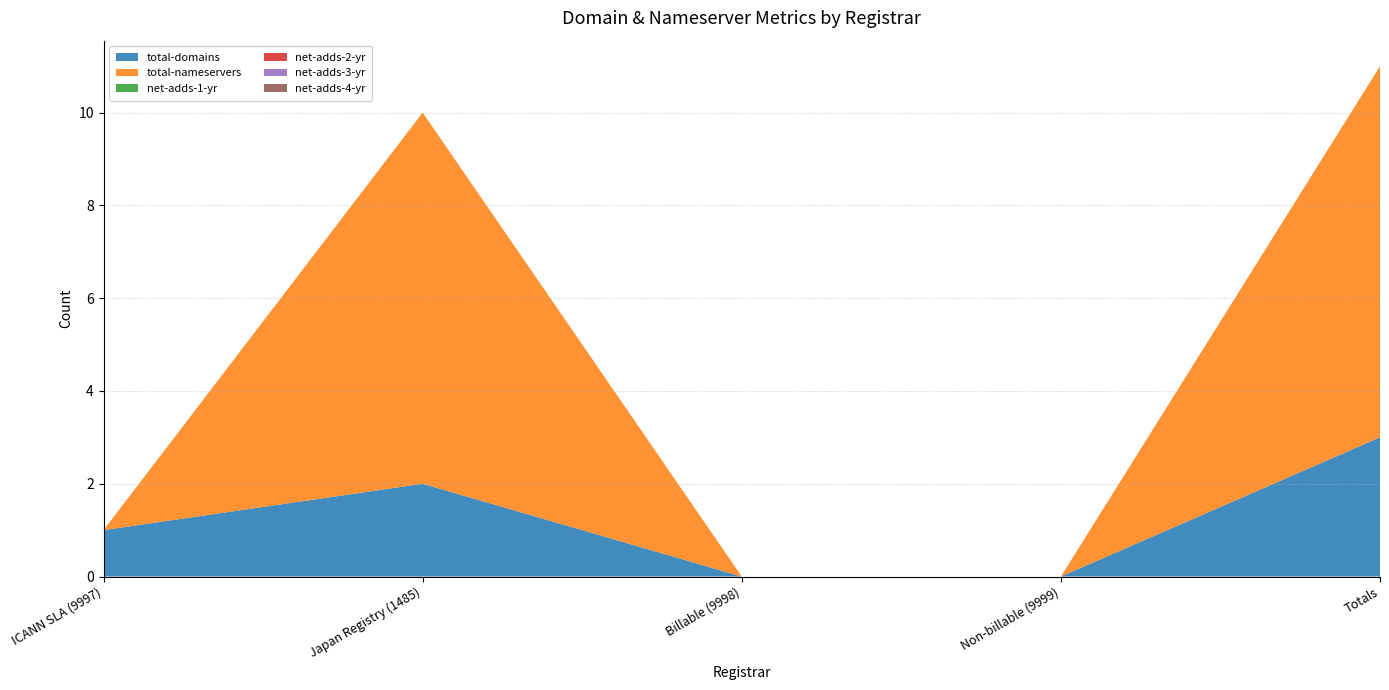

Reading left to right, list all the values displayed in this chart.

total-domains: ICANN SLA (9997)=1	Japan Registry (1485)=2	Billable (9998)=0	Non-billable (9999)=0	Totals=3
total-nameservers: ICANN SLA (9997)=0	Japan Registry (1485)=8	Billable (9998)=0	Non-billable (9999)=0	Totals=8
net-adds-1-yr: ICANN SLA (9997)=0	Japan Registry (1485)=0	Billable (9998)=0	Non-billable (9999)=0	Totals=0
net-adds-2-yr: ICANN SLA (9997)=0	Japan Registry (1485)=0	Billable (9998)=0	Non-billable (9999)=0	Totals=0
net-adds-3-yr: ICANN SLA (9997)=0	Japan Registry (1485)=0	Billable (9998)=0	Non-billable (9999)=0	Totals=0
net-adds-4-yr: ICANN SLA (9997)=0	Japan Registry (1485)=0	Billable (9998)=0	Non-billable (9999)=0	Totals=0